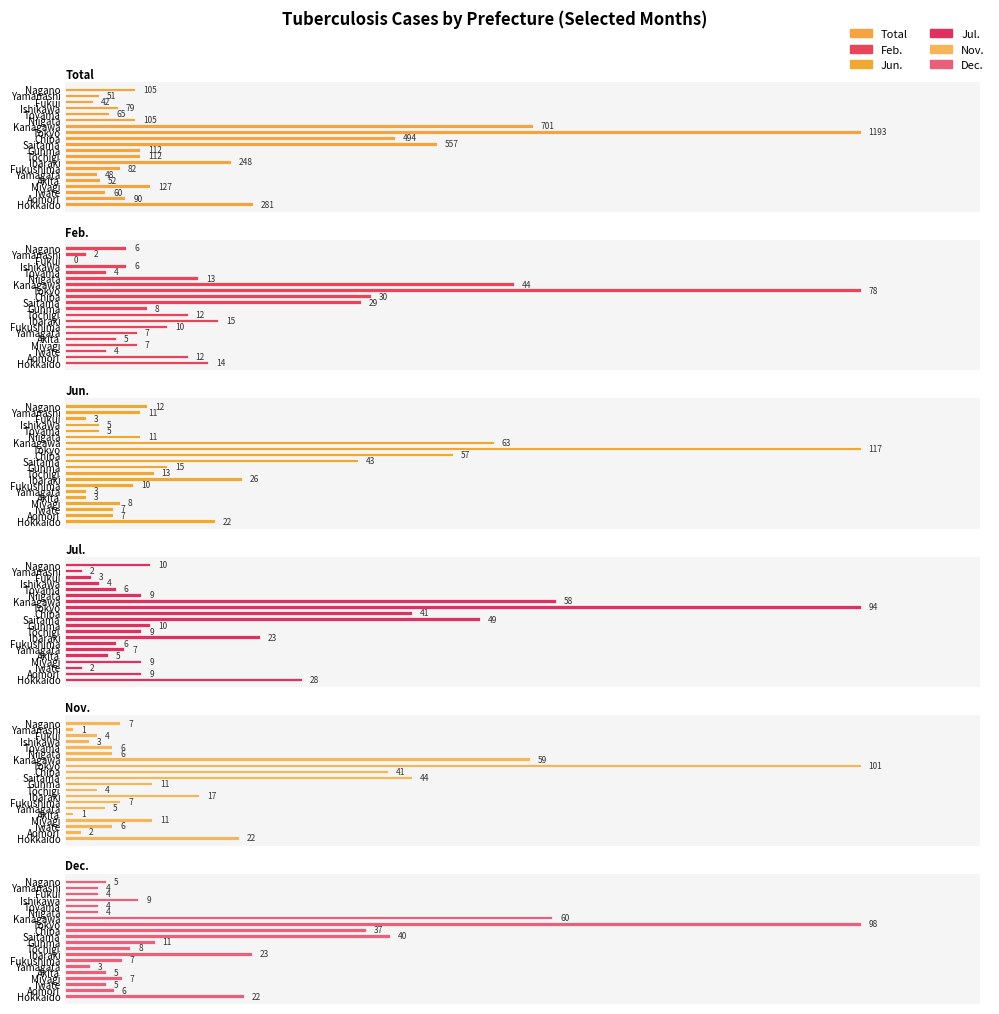

At Toyama, list the series in order from smallest to largest.

Feb., Dec., Jun., Jul., Nov., Total